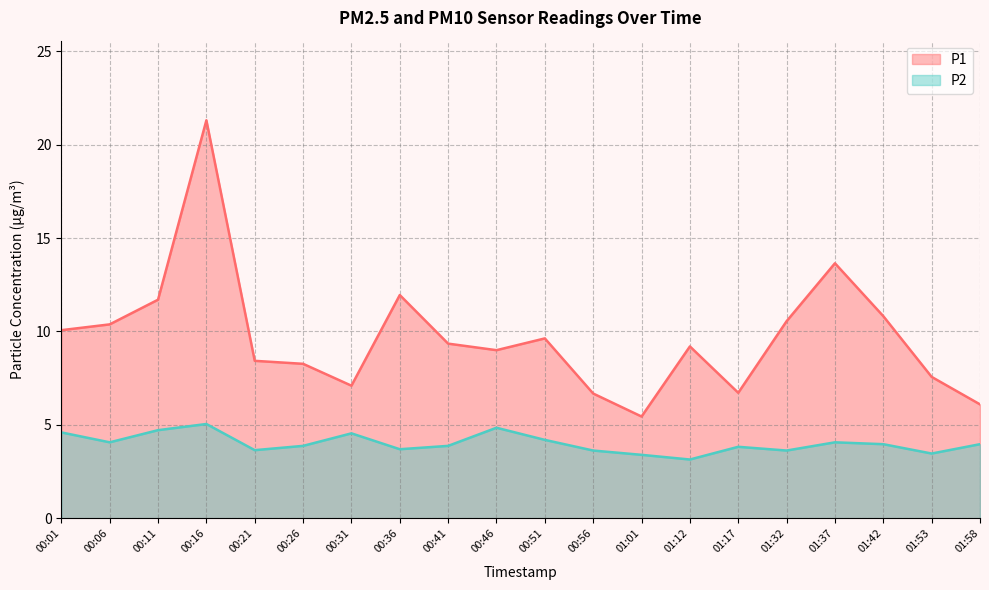

Reading right to left, list all the values displayed in this chart.

P1: 6.1	7.6	10.8	13.7	10.6	6.7	9.2	5.5	6.7	9.6	9.0	9.3	11.9	7.1	8.3	8.4	21.3	11.7	10.4	10.1
P2: 4.0	3.5	4.0	4.1	3.6	3.8	3.1	3.4	3.6	4.2	4.8	3.9	3.7	4.5	3.9	3.6	5.0	4.7	4.1	4.6